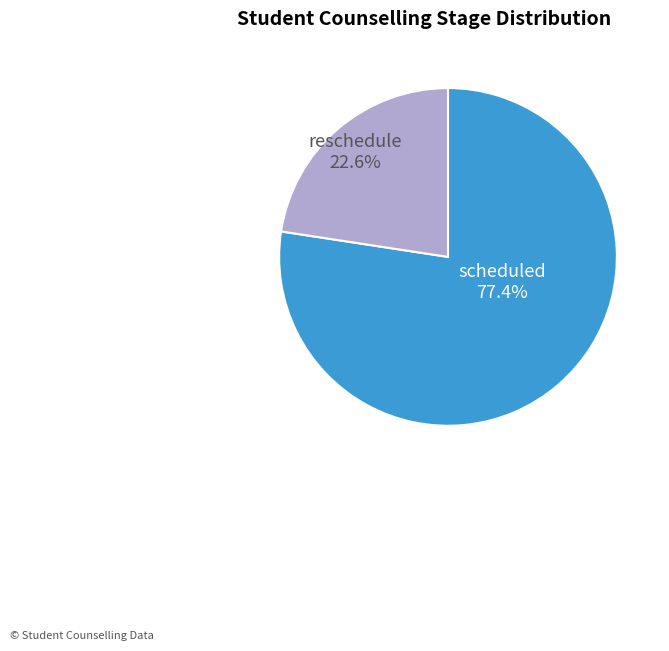

To the nearest percent, what is the difference between the largest and smallest slice percentages?

55%